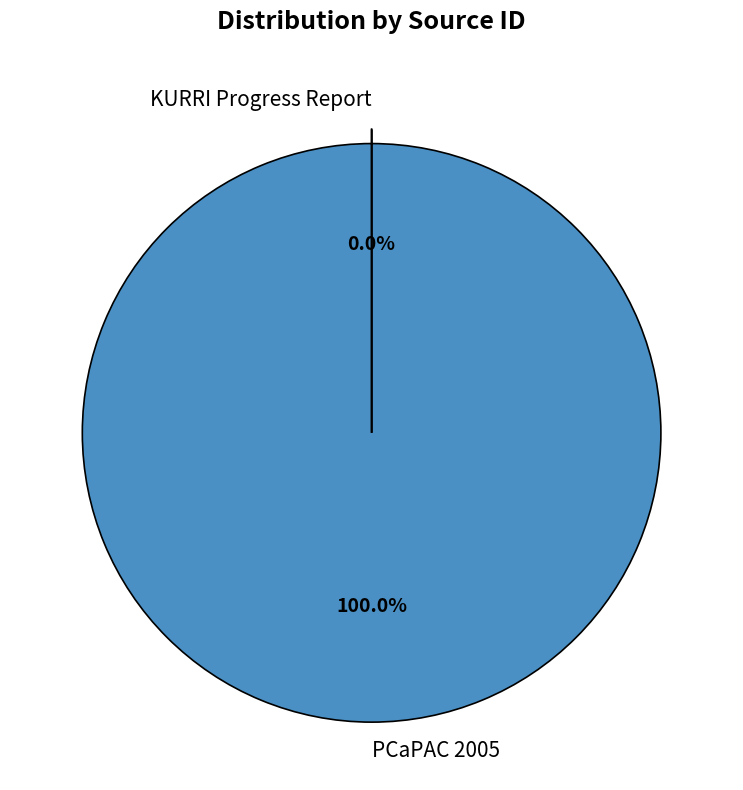

Is there a majority slice in this chart?

Yes